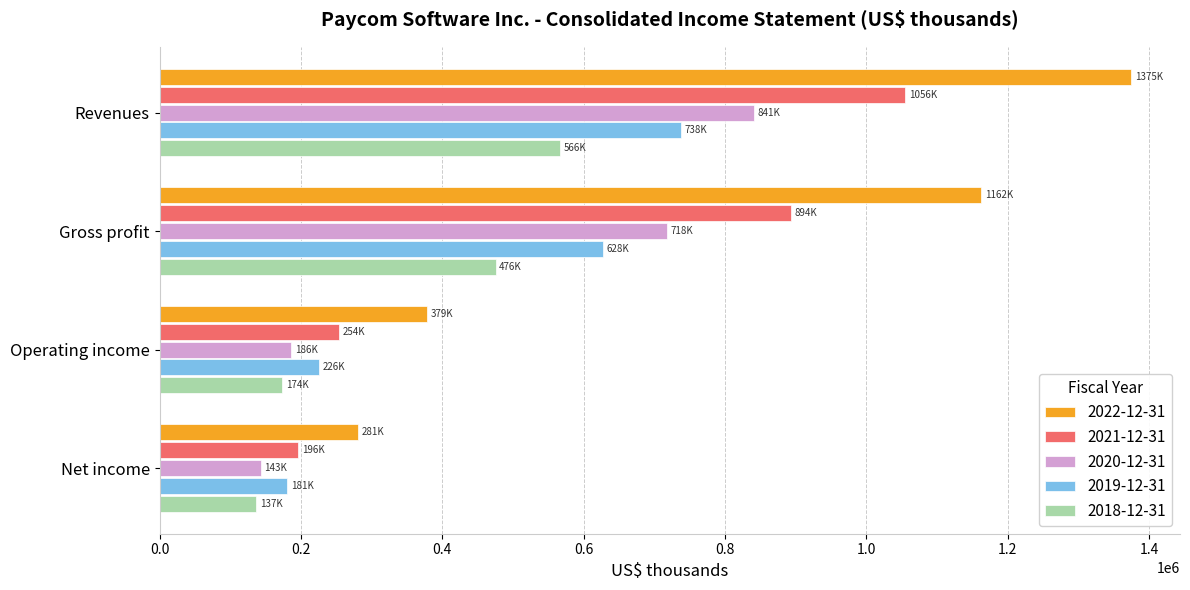

What is the maximum value shown in the chart?

1375218